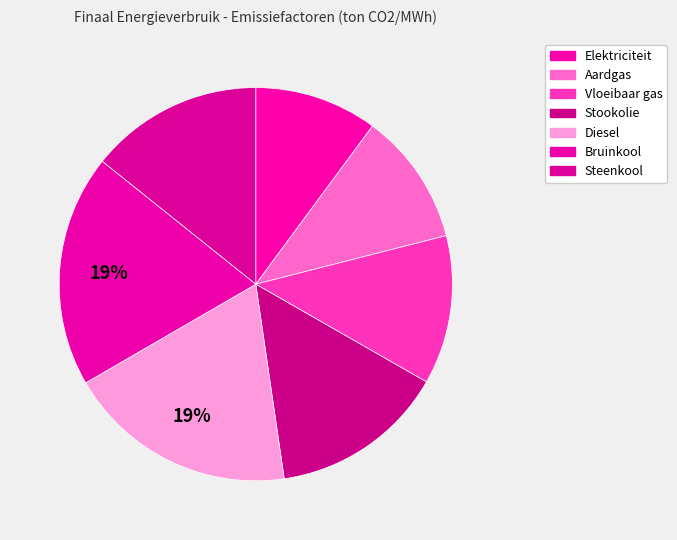

Between Vloeibaar gas and Diesel, which is larger?

Diesel